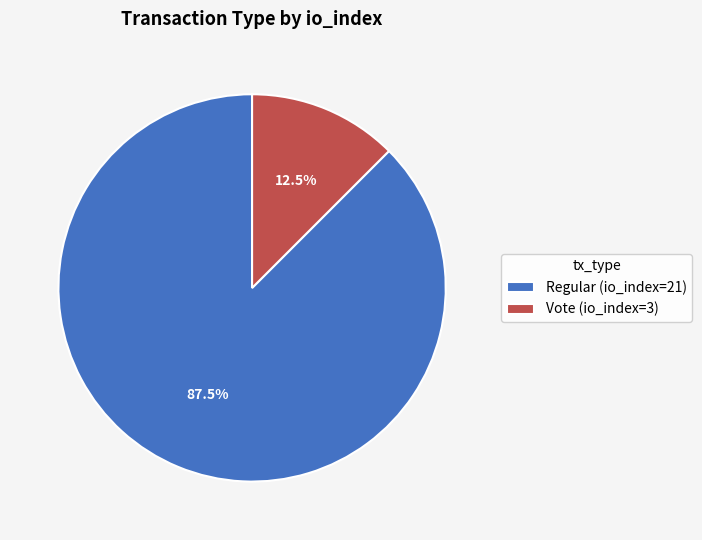

What is the largest slice in the pie chart?

Regular (io_index=21)